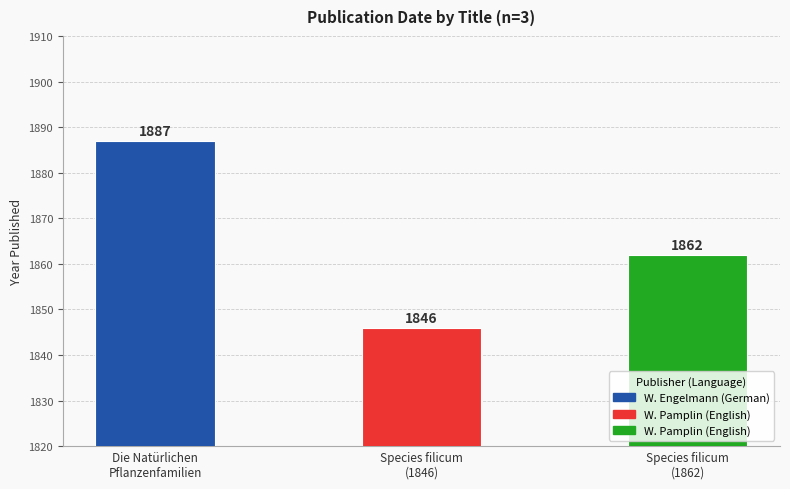

What is the smallest value displayed?

1846